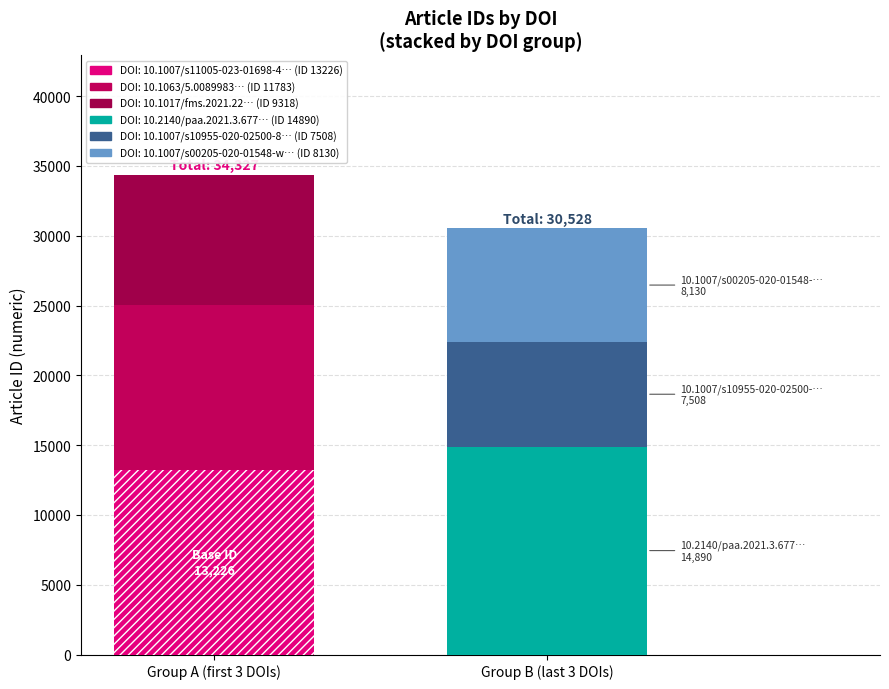

How many values are below 11783?

3